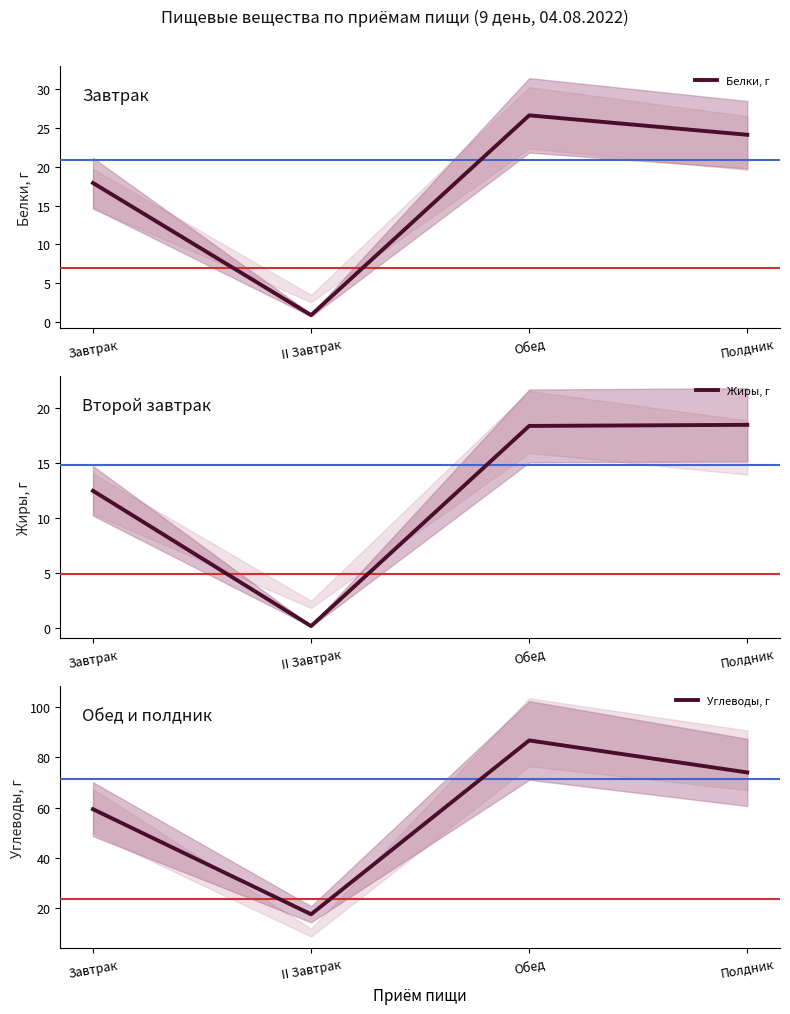

Does the chart display data point markers on the line(s)?

No